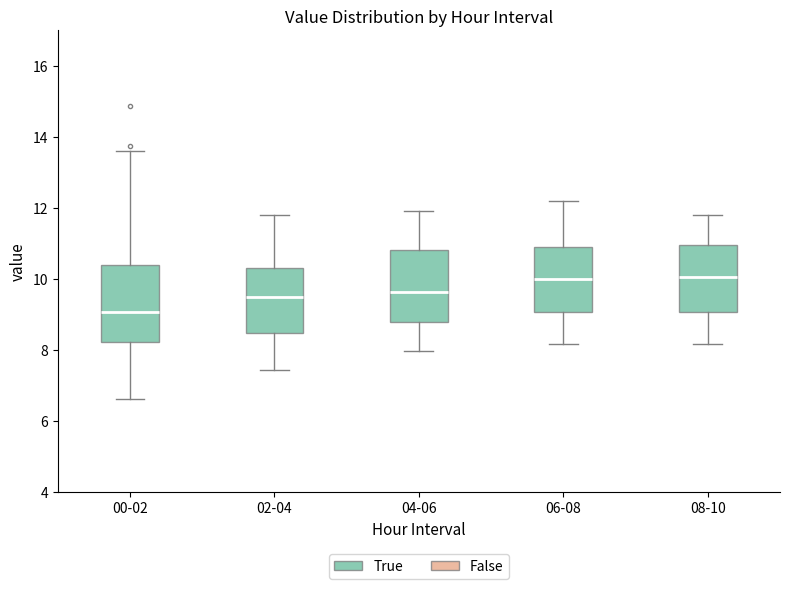

Which box's median line is the lowest?

00-02